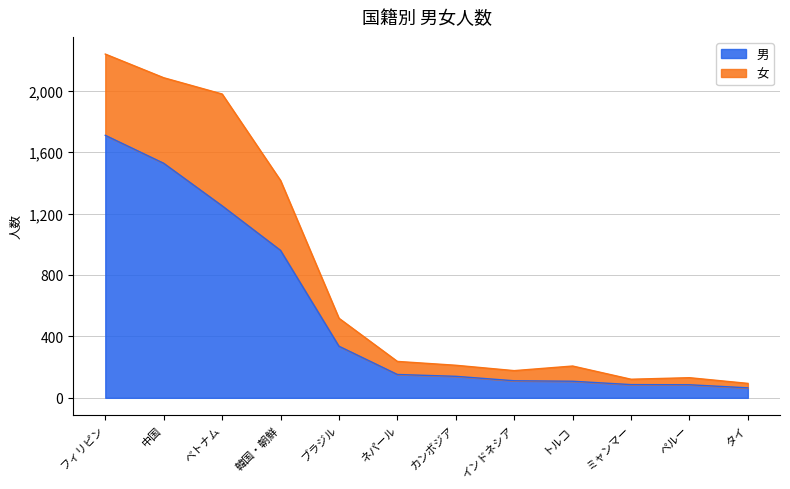

What is the label of the 8th point from the left?

インドネシア